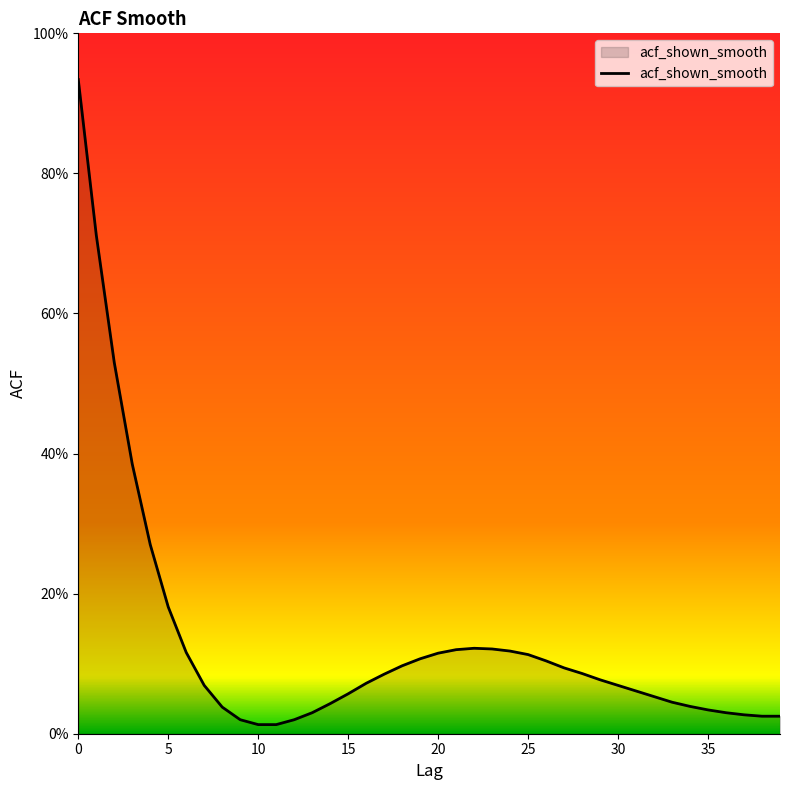

List the labels in order of value, largest first.

0, 1, 2, 3, 4, 5, 22, 23, 21, 24, 6, 20, 25, 19, 26, 18, 27, 28, 17, 29, 16, 7, 30, 31, 15, 32, 33, 14, 34, 8, 35, 13, 36, 37, 38, 39, 9, 12, 10, 11